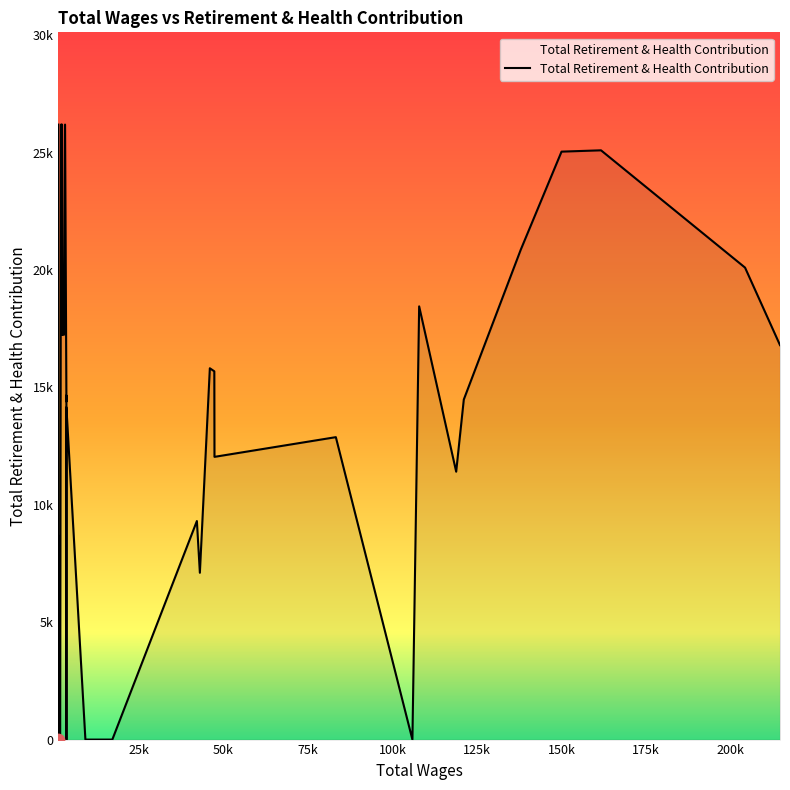

Which has a higher value, 46006.0 or 161659.0?

161659.0